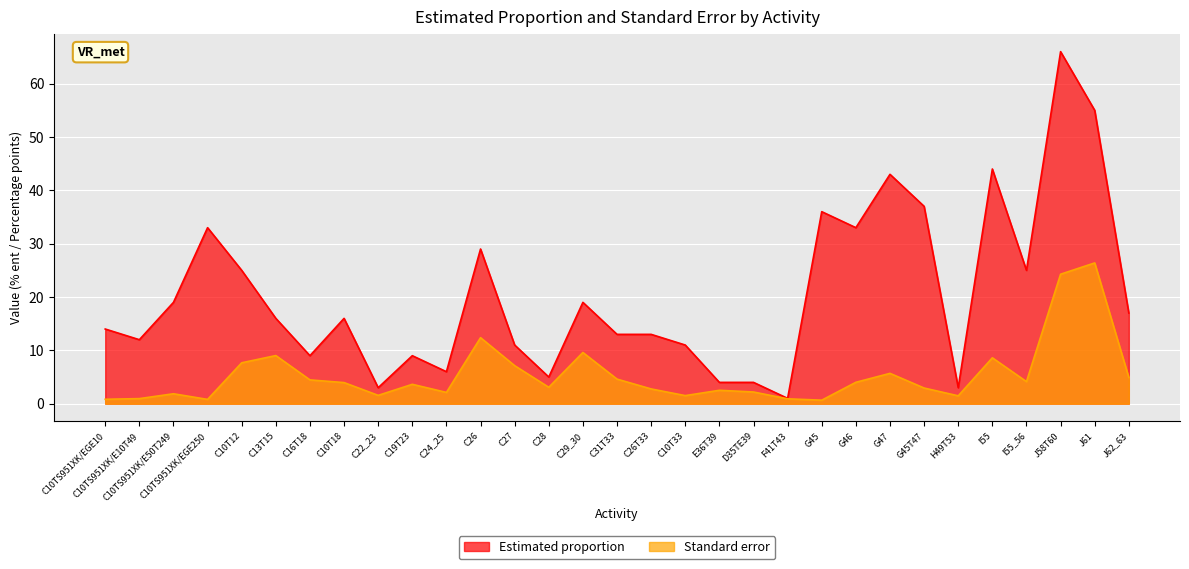

What is the approximate value of Standard error at C26T33?

2.8